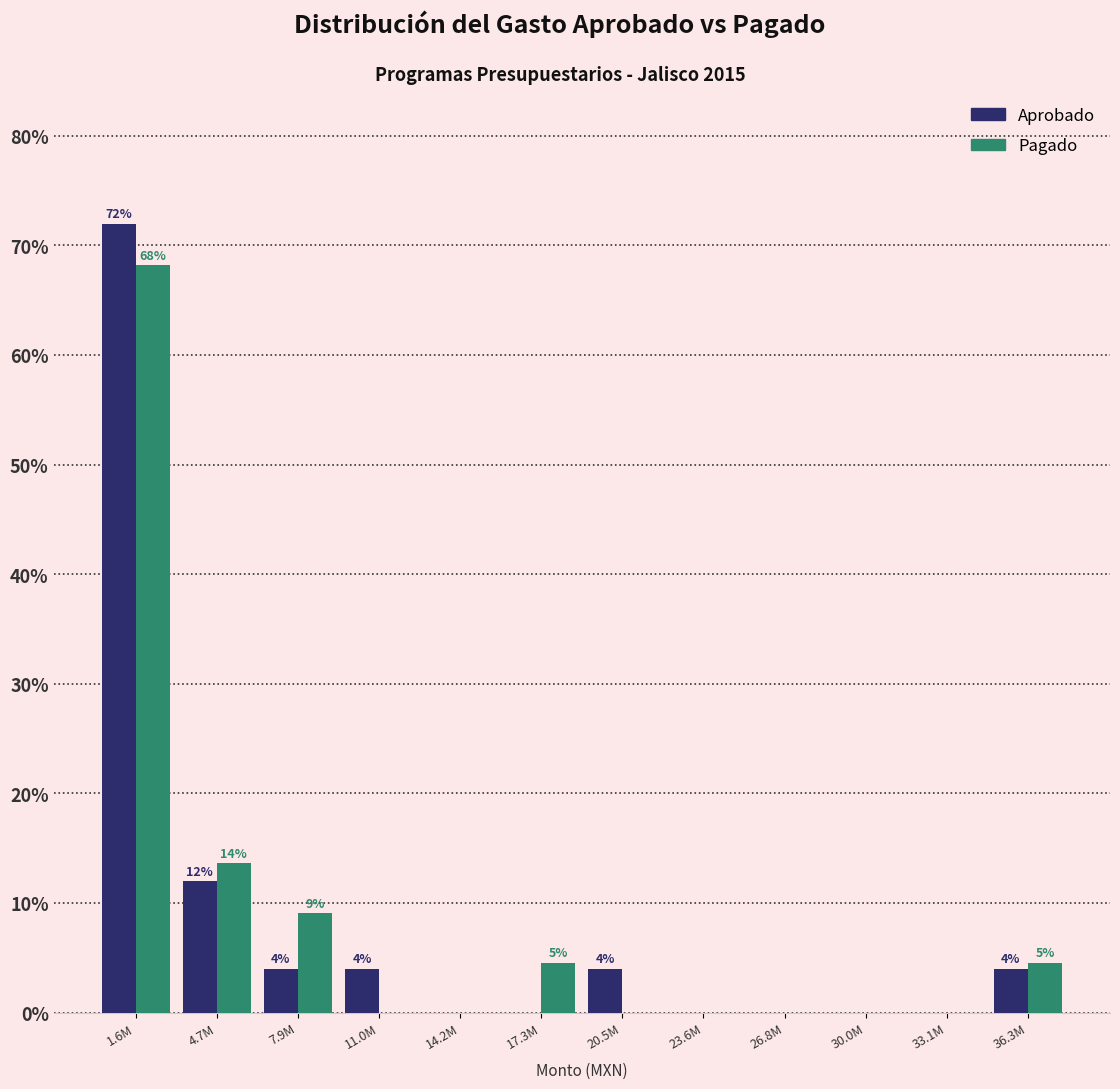

Reading right to left, what are all the values shown in this chart?

Aprobado: 36.3M=4.0	33.1M=0.0	30.0M=0.0	26.8M=0.0	23.6M=0.0	20.5M=4.0	17.3M=0.0	14.2M=0.0	11.0M=4.0	7.9M=4.0	4.7M=12.0	1.6M=72.0
Pagado: 36.3M=4.5	33.1M=0.0	30.0M=0.0	26.8M=0.0	23.6M=0.0	20.5M=0.0	17.3M=4.5	14.2M=0.0	11.0M=0.0	7.9M=9.1	4.7M=13.6	1.6M=68.2